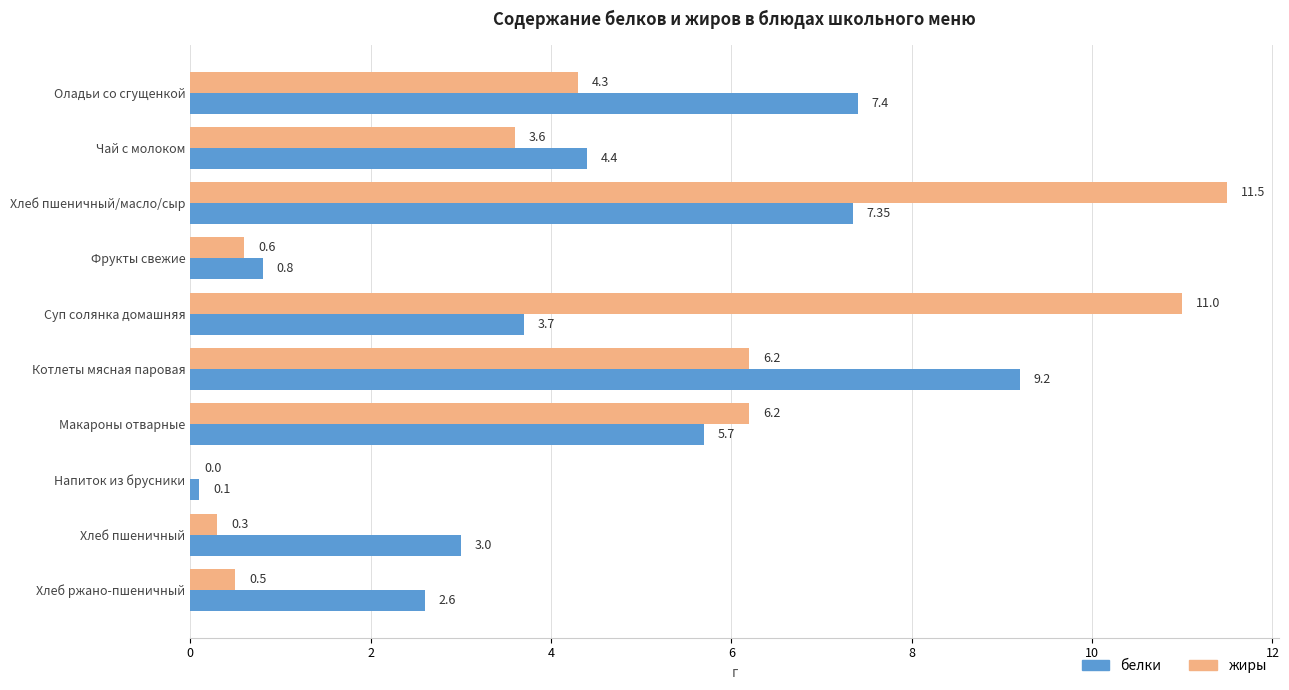

What is the sum of all жиры values?

44.2